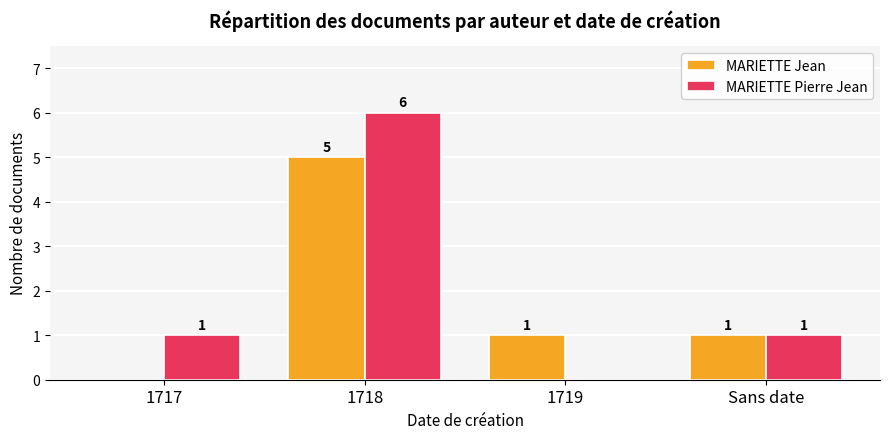

What is the sum of the MARIETTE Pierre Jean values at 1718 and 1717?

7